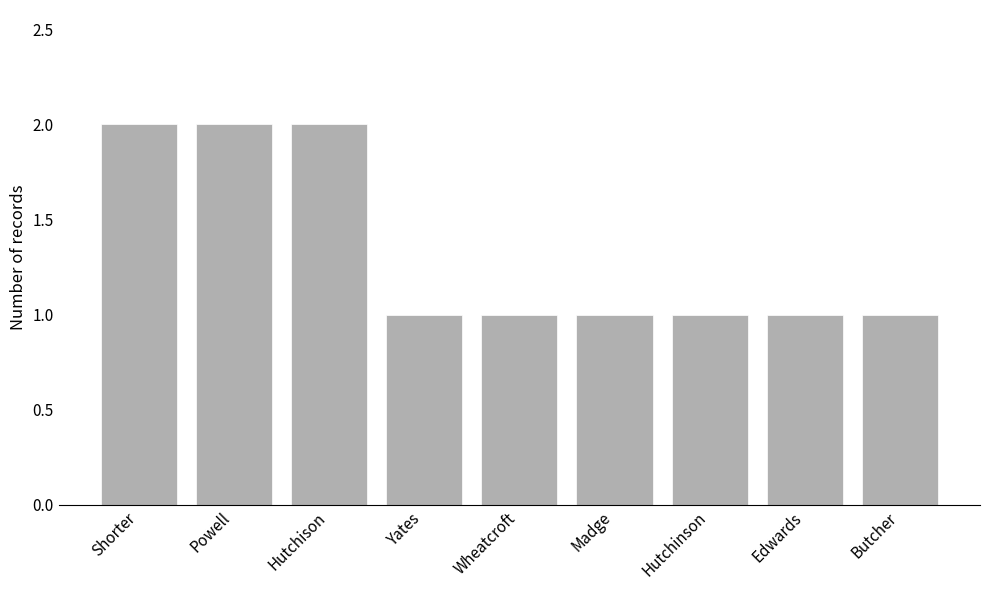

Reading left to right, what are all the values shown in this chart?

2	2	2	1	1	1	1	1	1